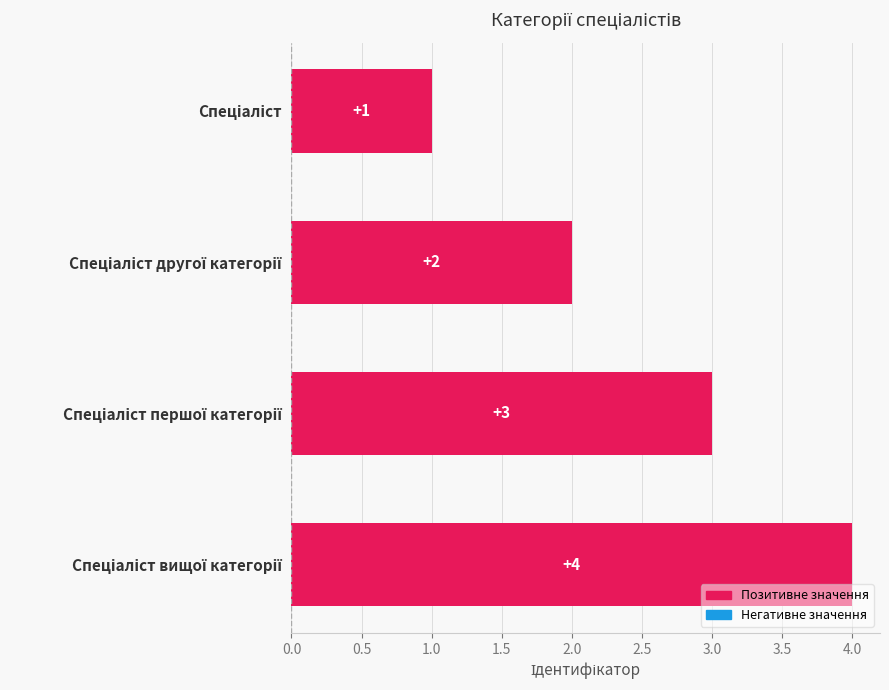

What is the greatest value displayed?

4